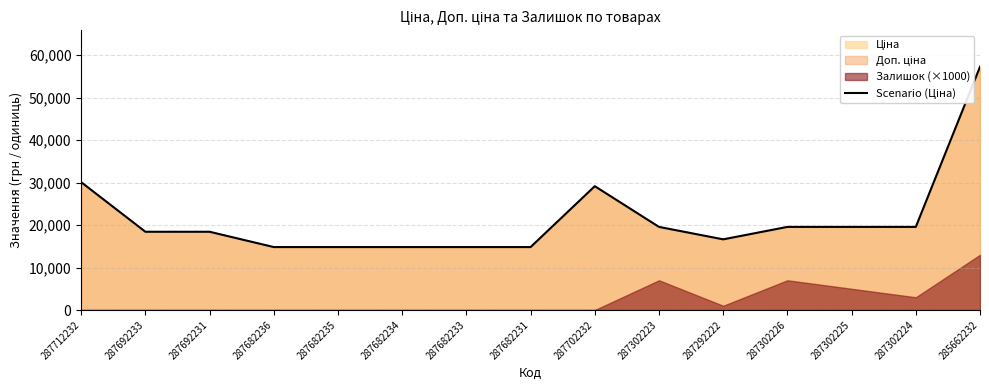

What is the ratio of the value at 287302223 to the value at 287682231?

1.3